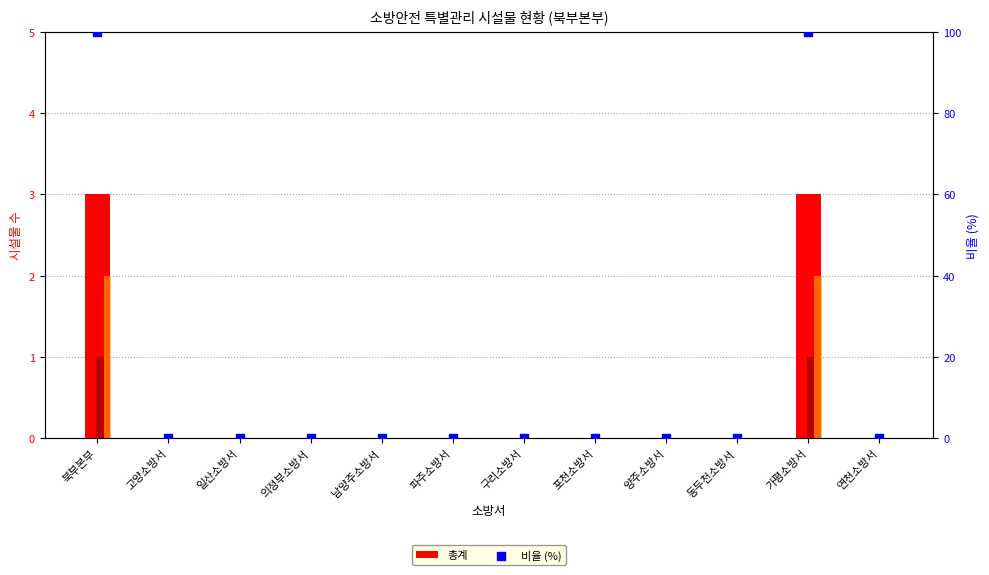

Which series has the largest Y range (max minus min)?

비율 (%)